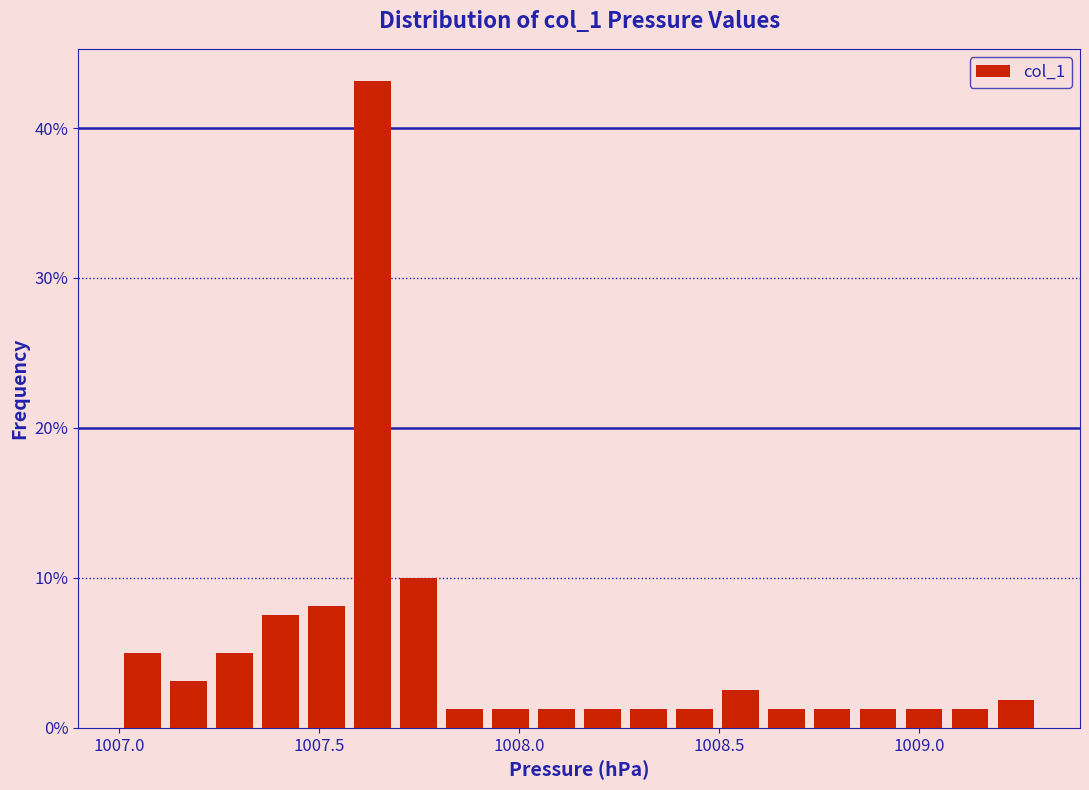

Around what value on the x-axis is the tallest bar? Give the approximate position of its centre, as read against the axis.

1007.65